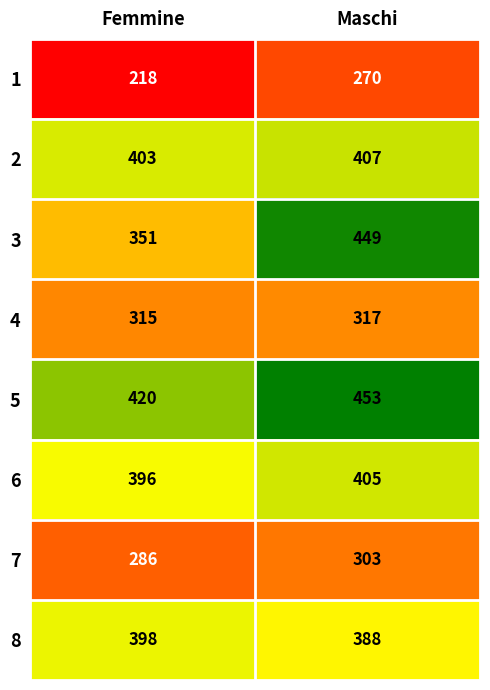

What is the minimum value for 7?

286